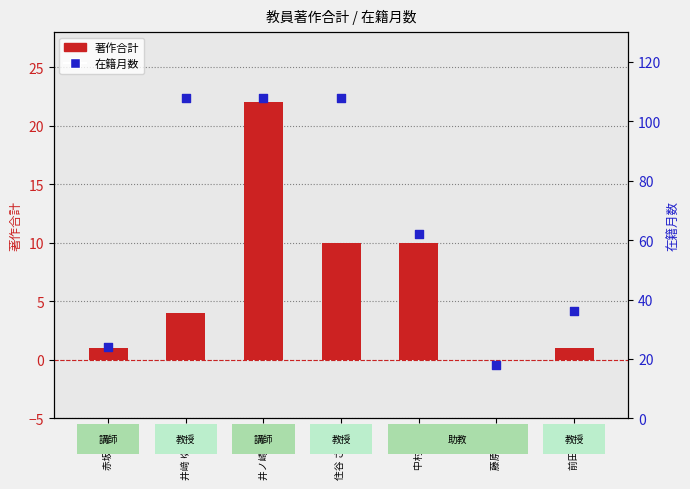

Is the value of 在籍月数 at 井﨑 ゆみ子 greater than the value of 著作合計 at 井ノ崎 敦子?

Yes